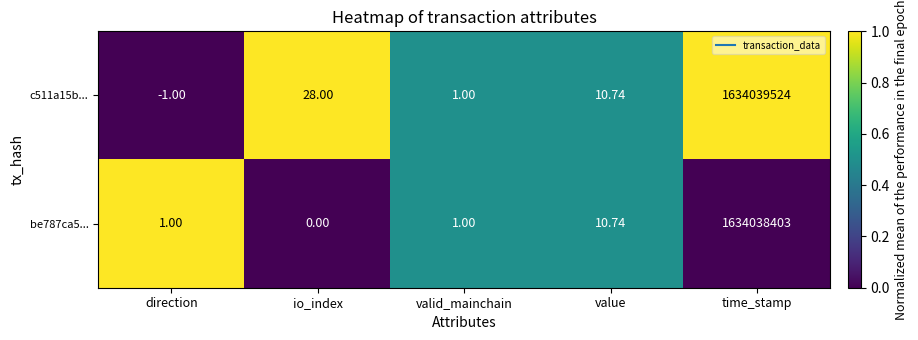

How many data points does each series have?

5